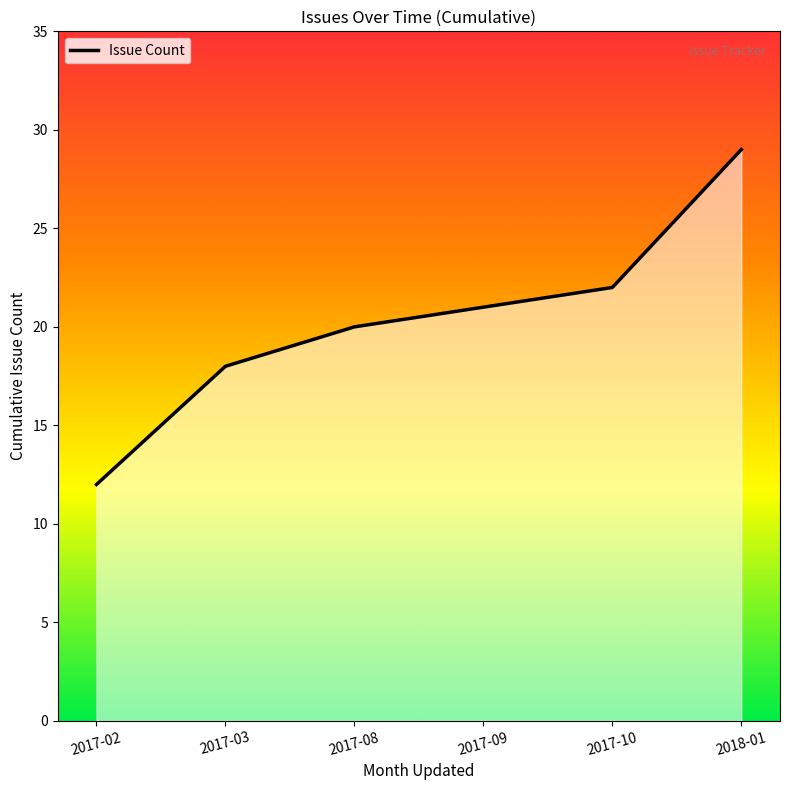

What is the label of the 6th point from the right?

2017-02